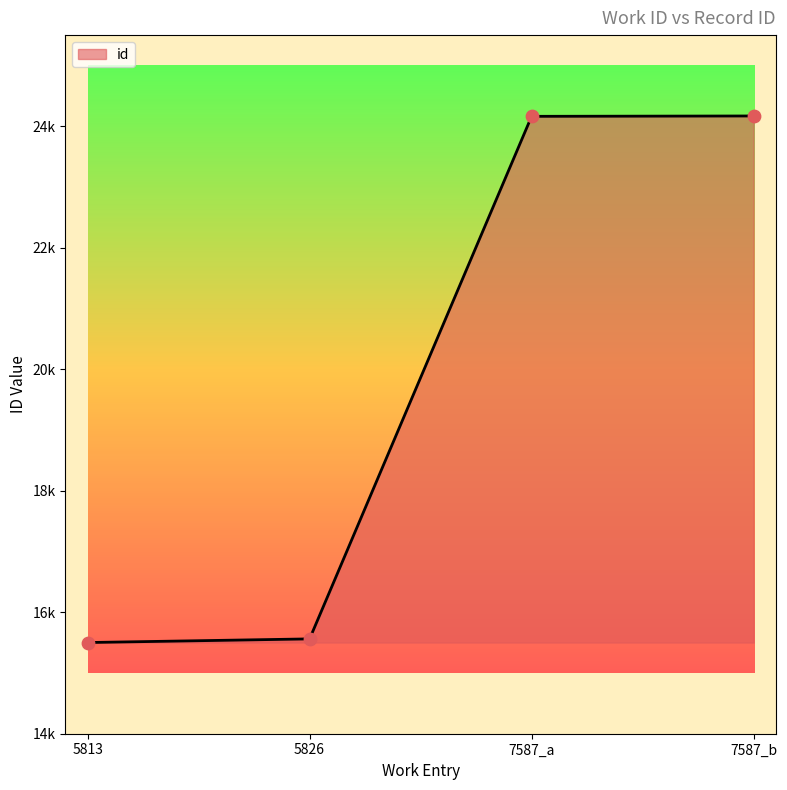

What is the change in value from 7587_a to 7587_b?

+6